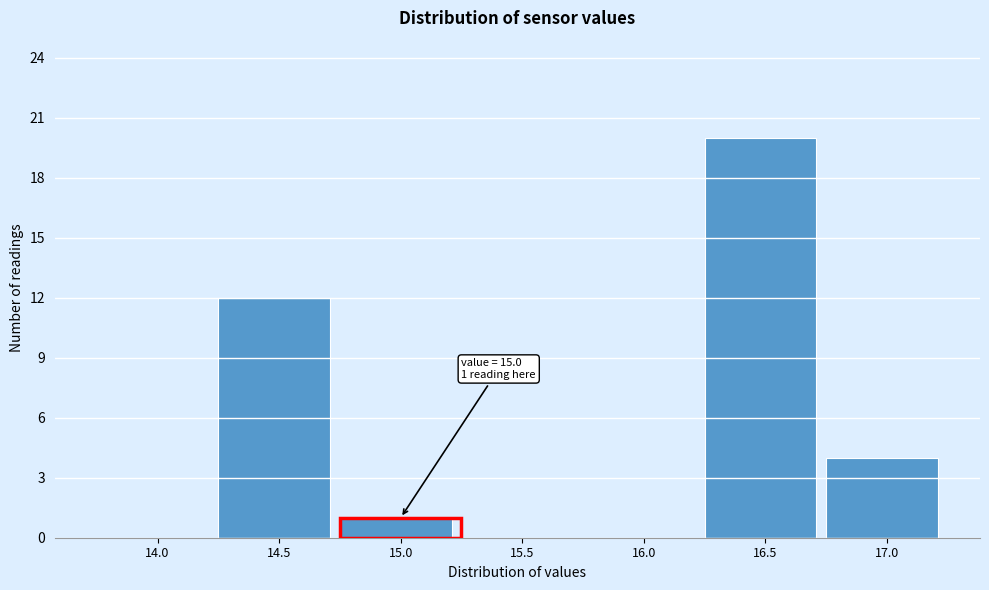

Reading left to right, list all the values displayed in this chart.

14.0=0	14.5=12	15.0=1	15.5=0	16.0=0	16.5=20	17.0=4